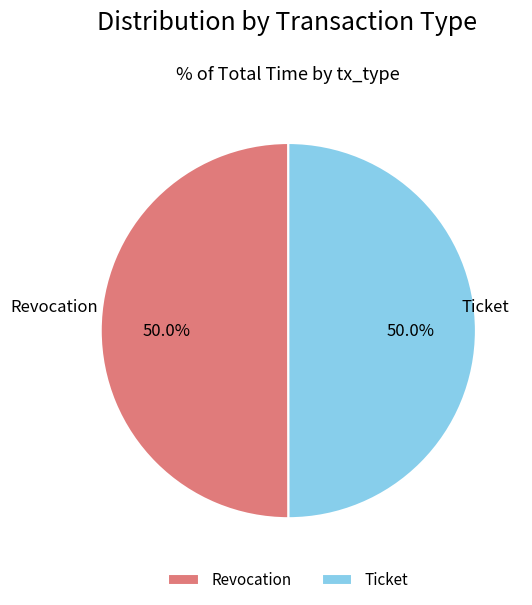

What percentage is NOT represented by Revocation?

50.0%